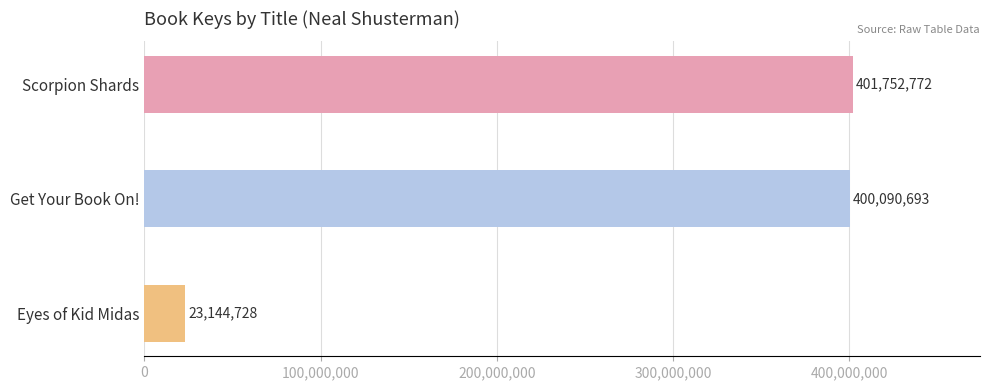

Reading top to bottom, extract all data points from this chart.

401752772	400090693	23144728